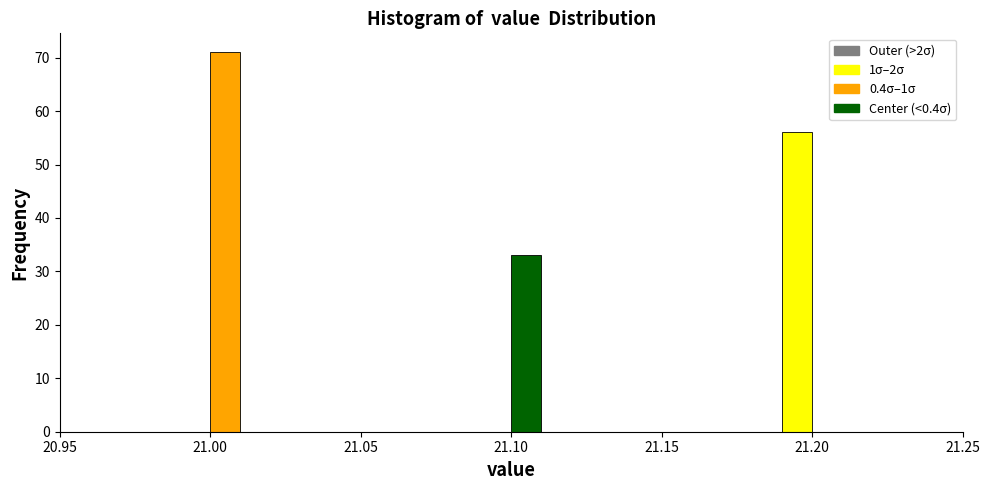

Read against the x-axis, roughly where is the centre of the tallest bar?

21.005